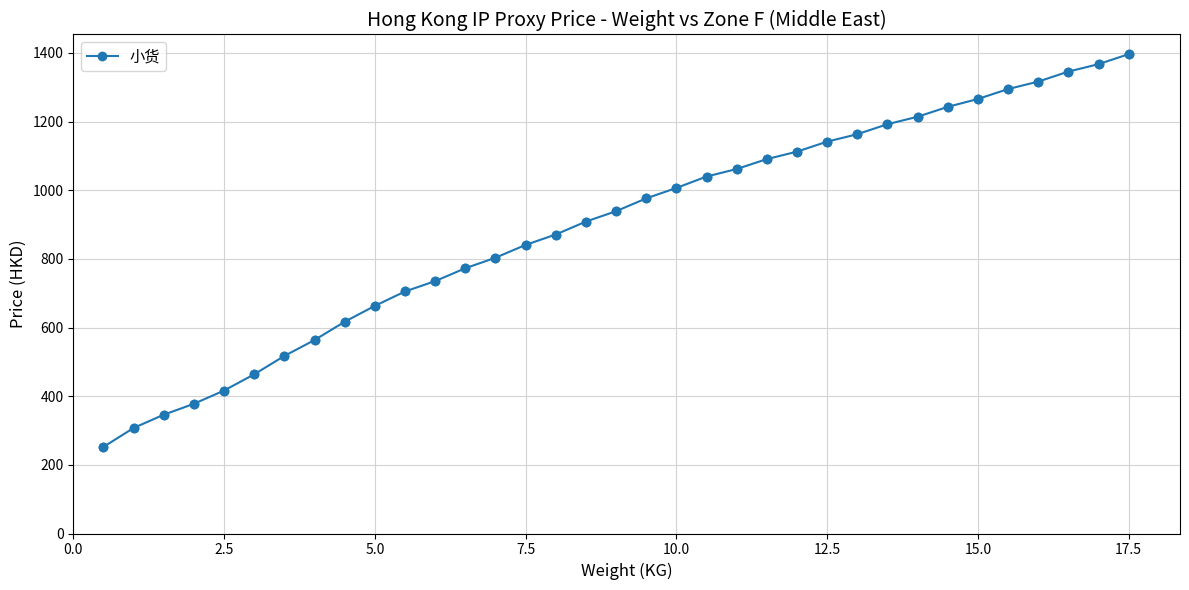

What is the difference between the maximum and minimum values?

1144.3